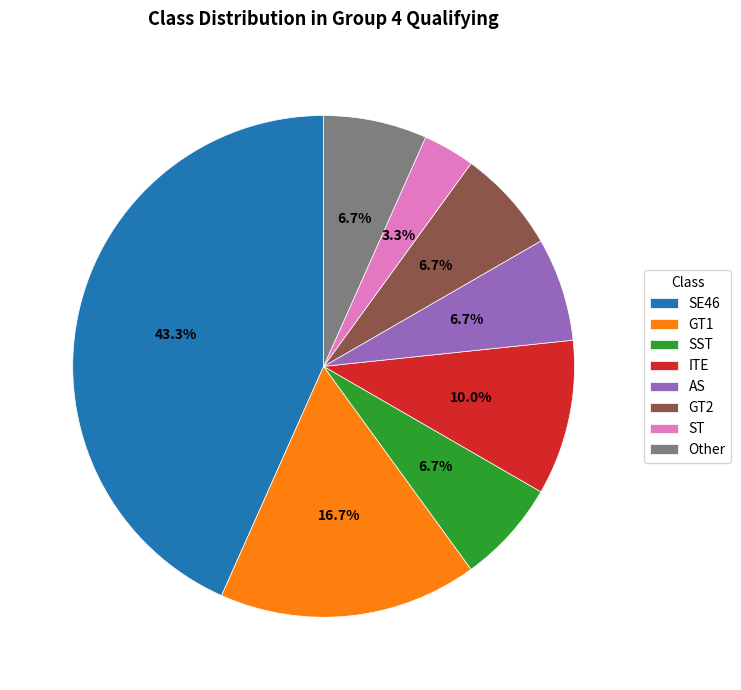

Combined, do SE46 and GT1 account for over 50%?

Yes